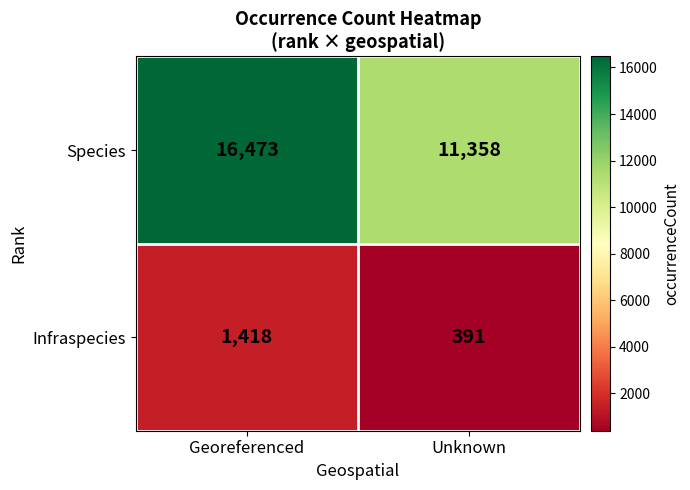

Between Georeferenced and Unknown, which series saw the biggest shift?

Species